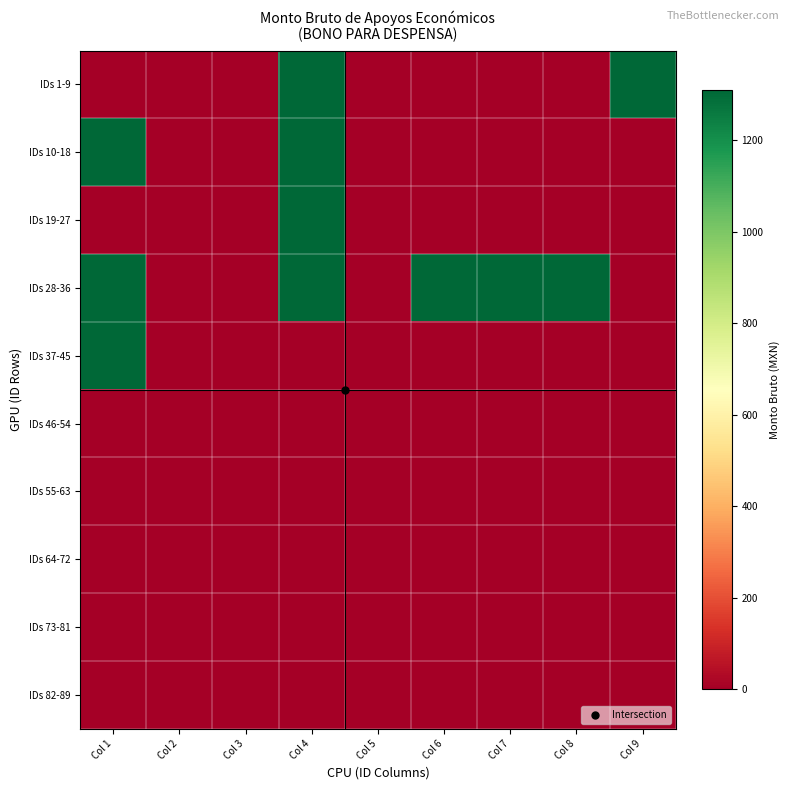

List the series in order of their peak value, lowest first.

IDs 46-54, IDs 55-63, IDs 64-72, IDs 73-81, IDs 82-89, IDs 1-9, IDs 10-18, IDs 19-27, IDs 28-36, IDs 37-45